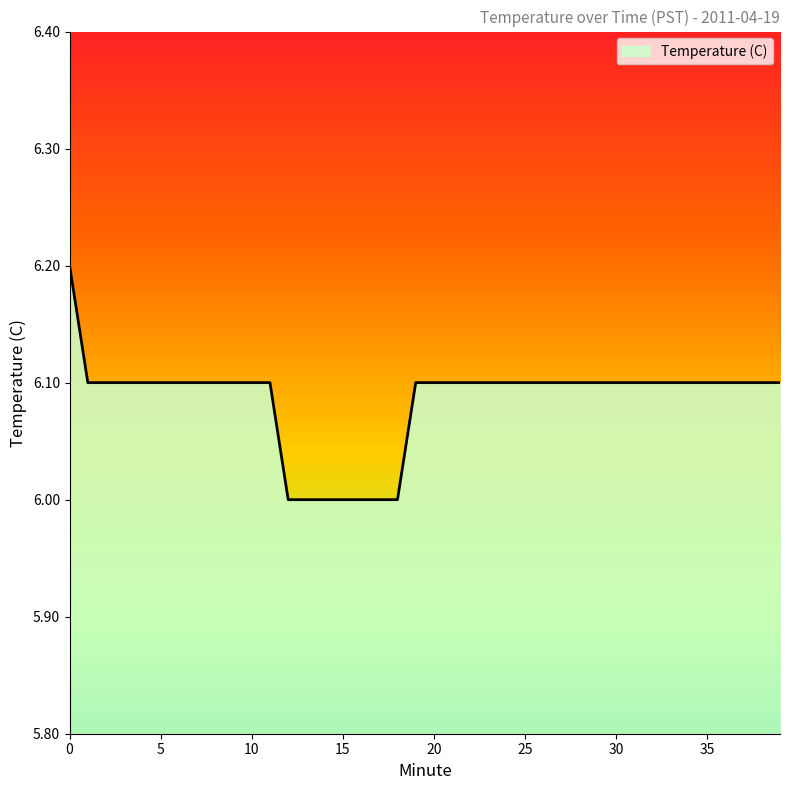

How many values are between 6 and 7?

40